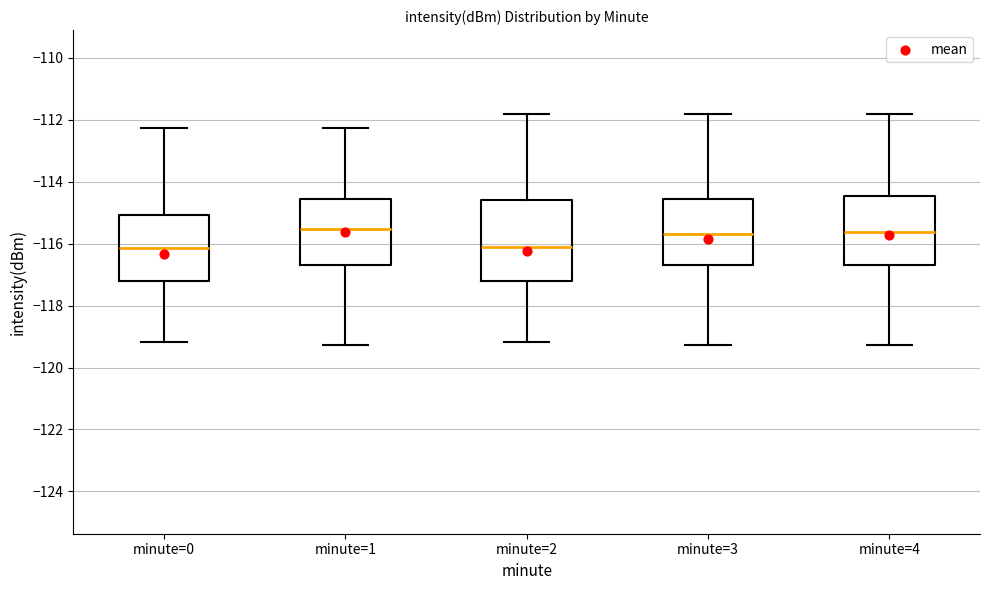

Where does the median line of the box for minute=2 sit on the y-axis? The values are not printed on the chart, so give them approximately, as read against the axis.

-116.0